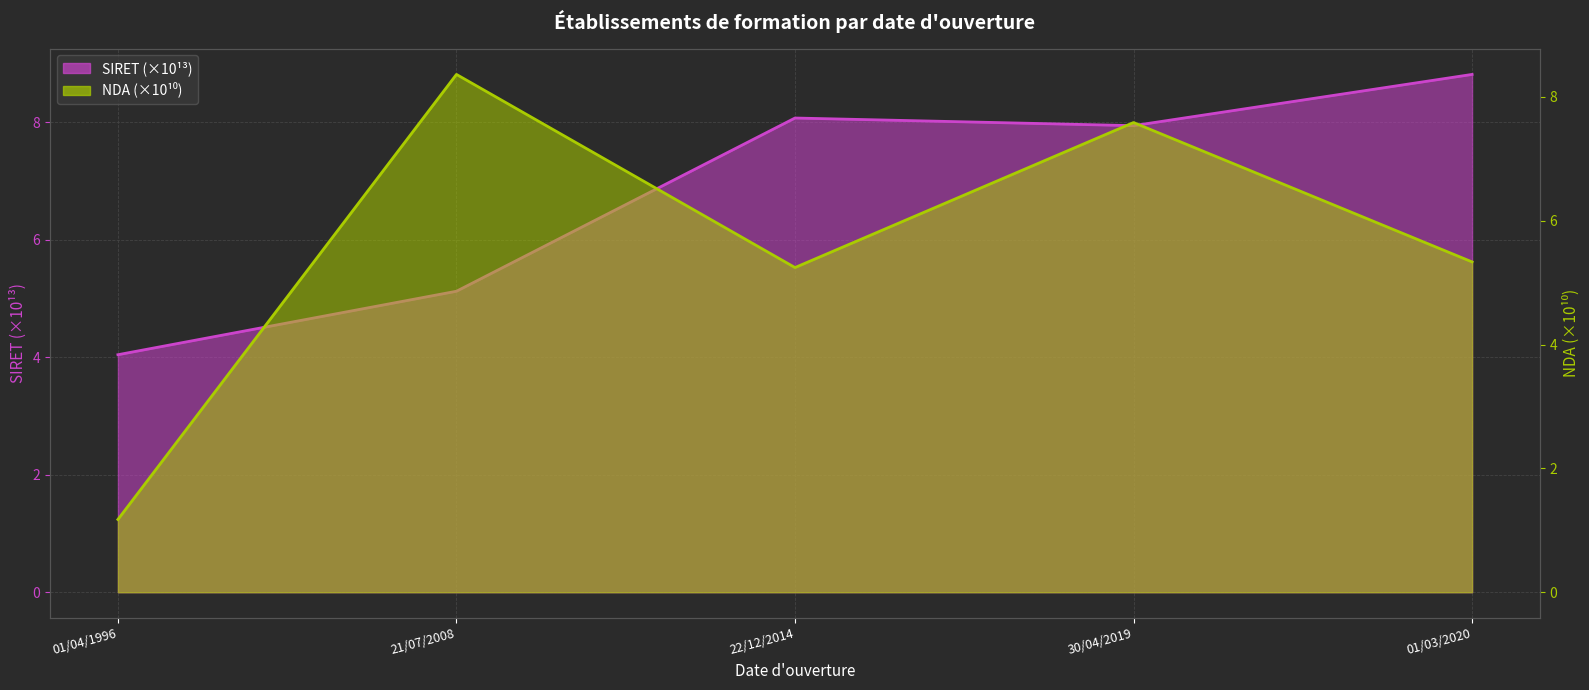

Is it true that SIRET equals 3.4 at 21/07/2008?

False